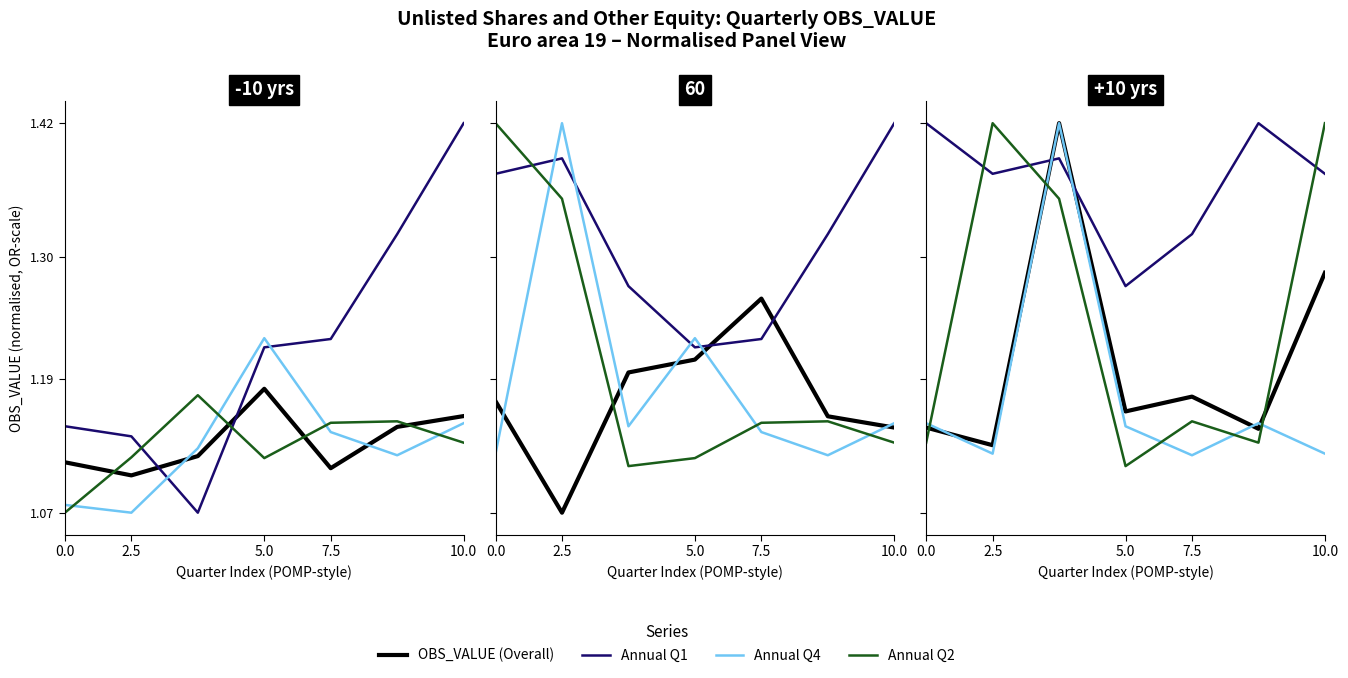

Which series has the largest total across all categories?

Annual Q1